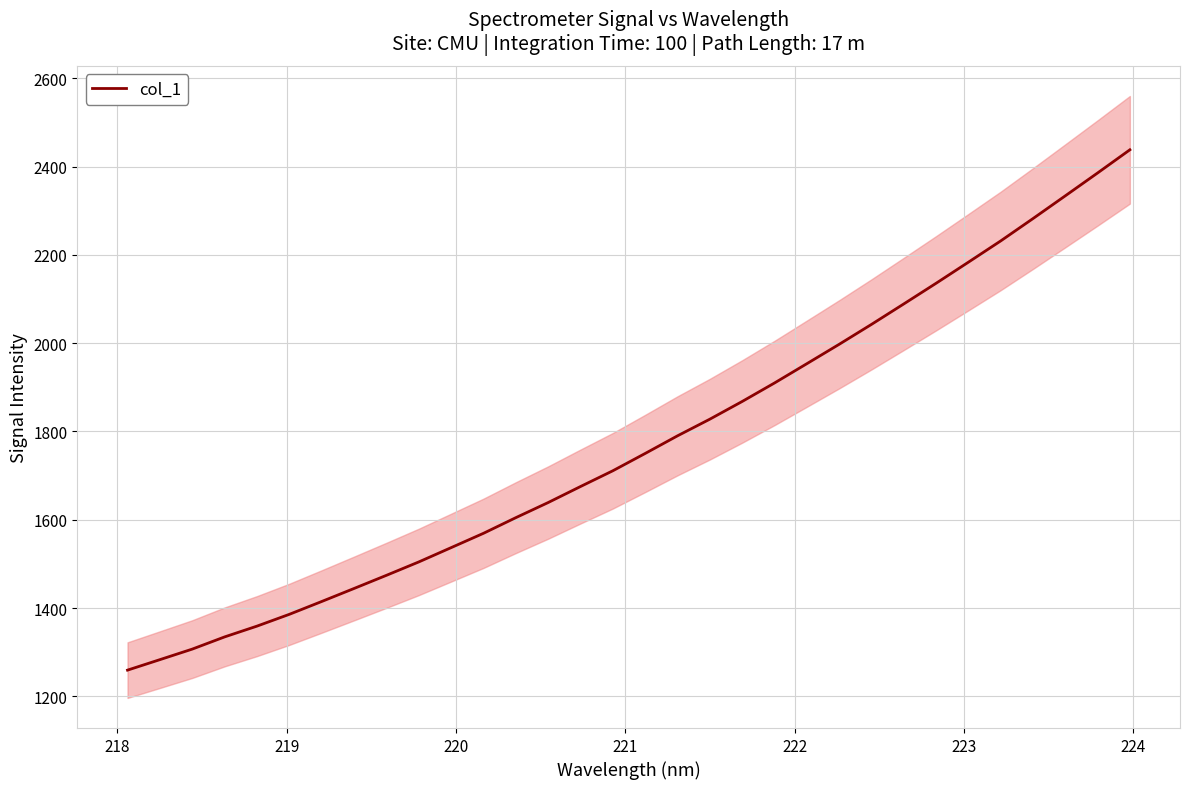

What is the highest value of the col_1 series?

2437.9